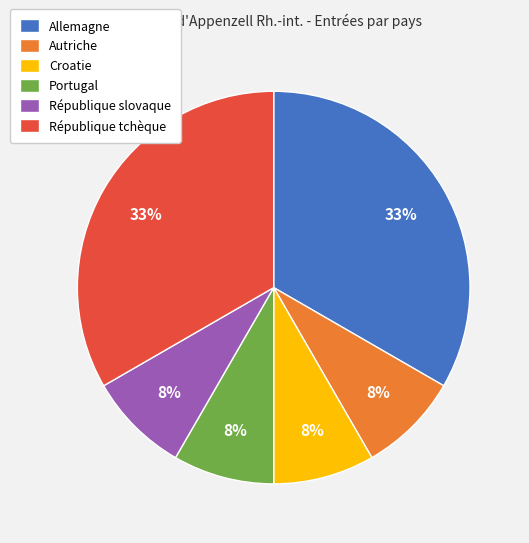

How many segments does this pie chart have?

6